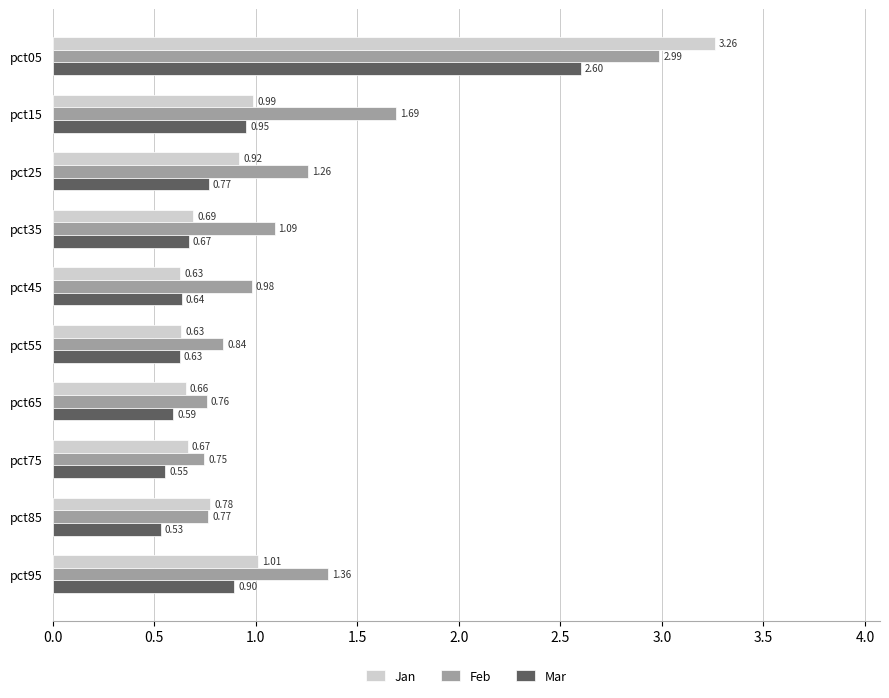

What is the difference between the maximum and minimum values in the Jan series?

2.6